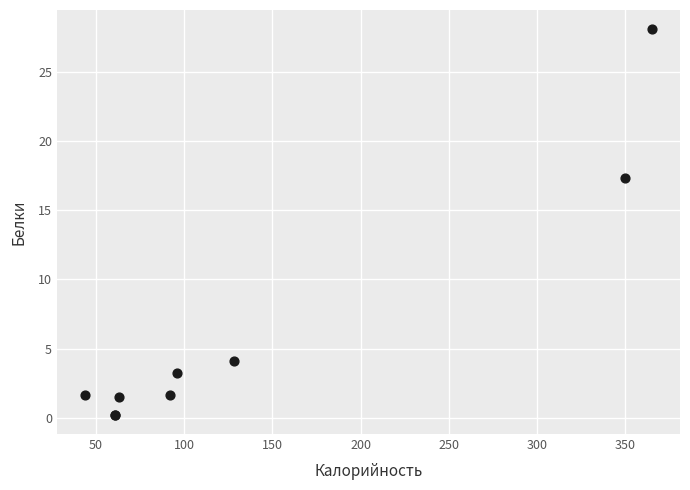

What Y value in the scatter plot is closest to 14?

17.3